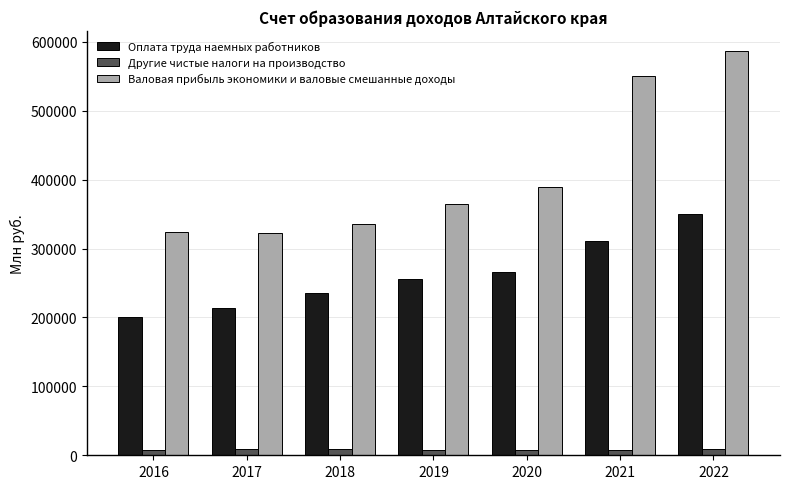

Is the value of Оплата труда наемных работников at 2019 greater than the value of Другие чистые налоги на производство at 2020?

Yes